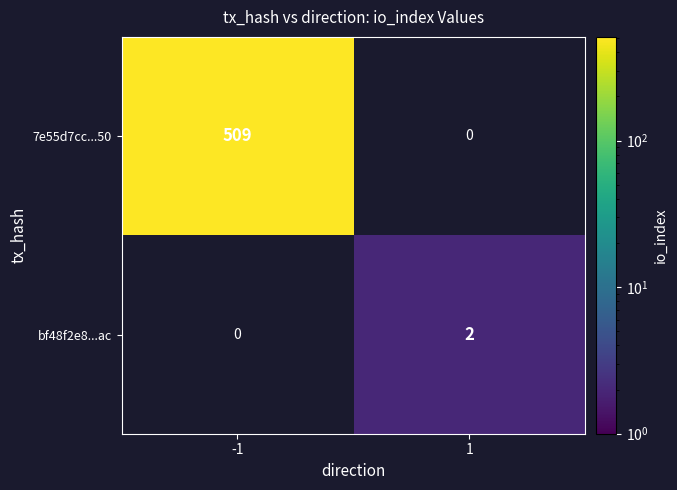

The value of bf48f2e8...ac at 1 is 2. True or false?

True